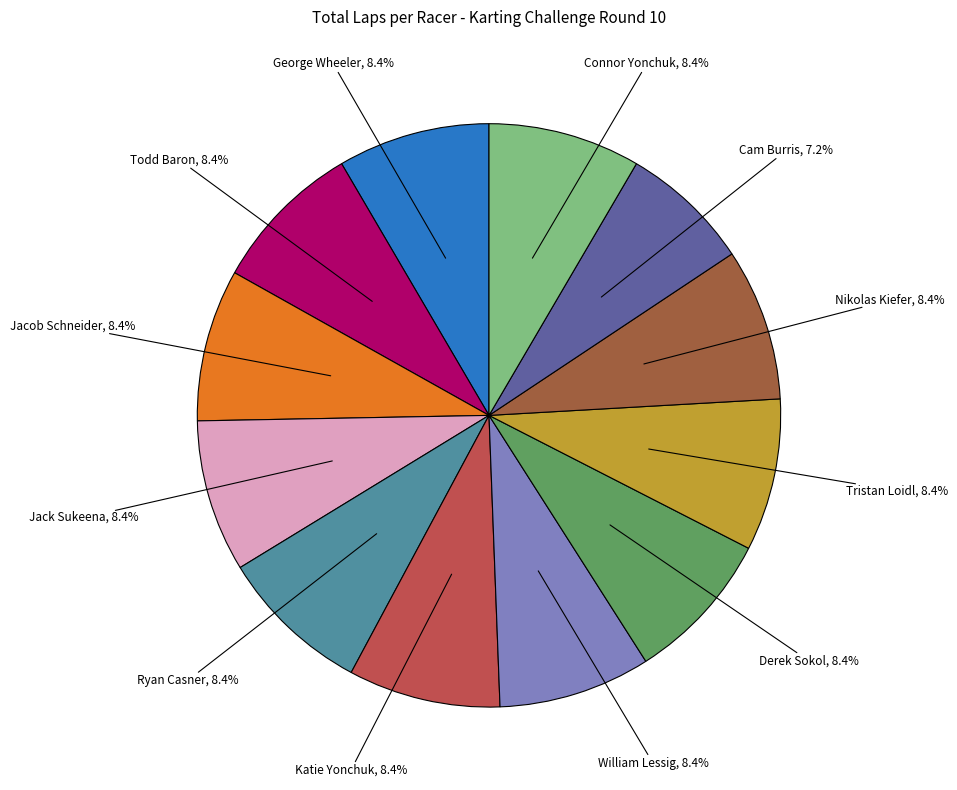

How much of the chart is everything except Derek Sokol?

91.6%